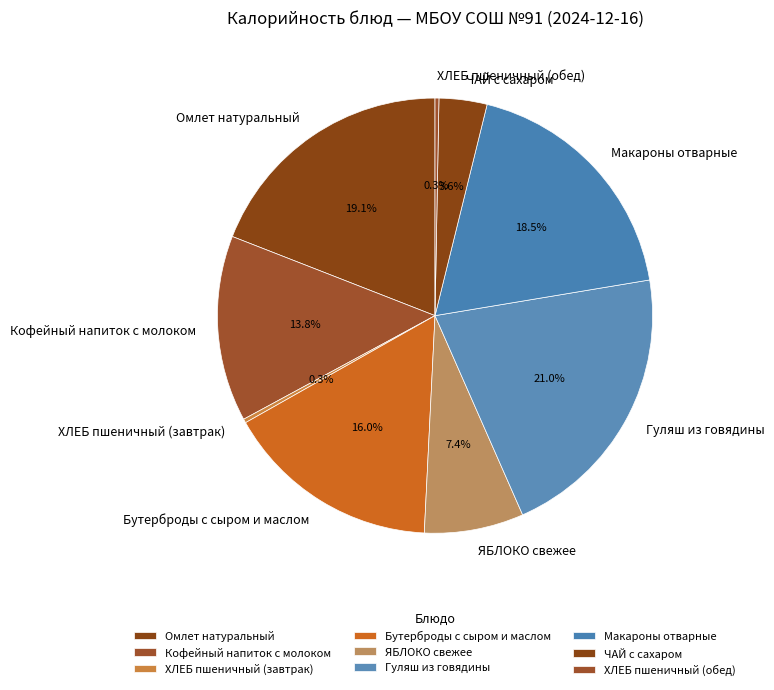

Does Омлет натуральный represent more than half of the total?

No